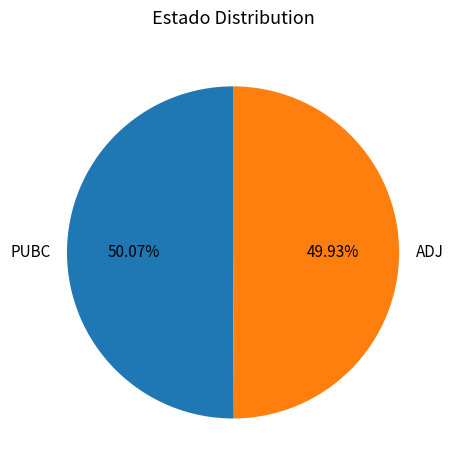

Is there any slice that represents more than half of the pie?

Yes